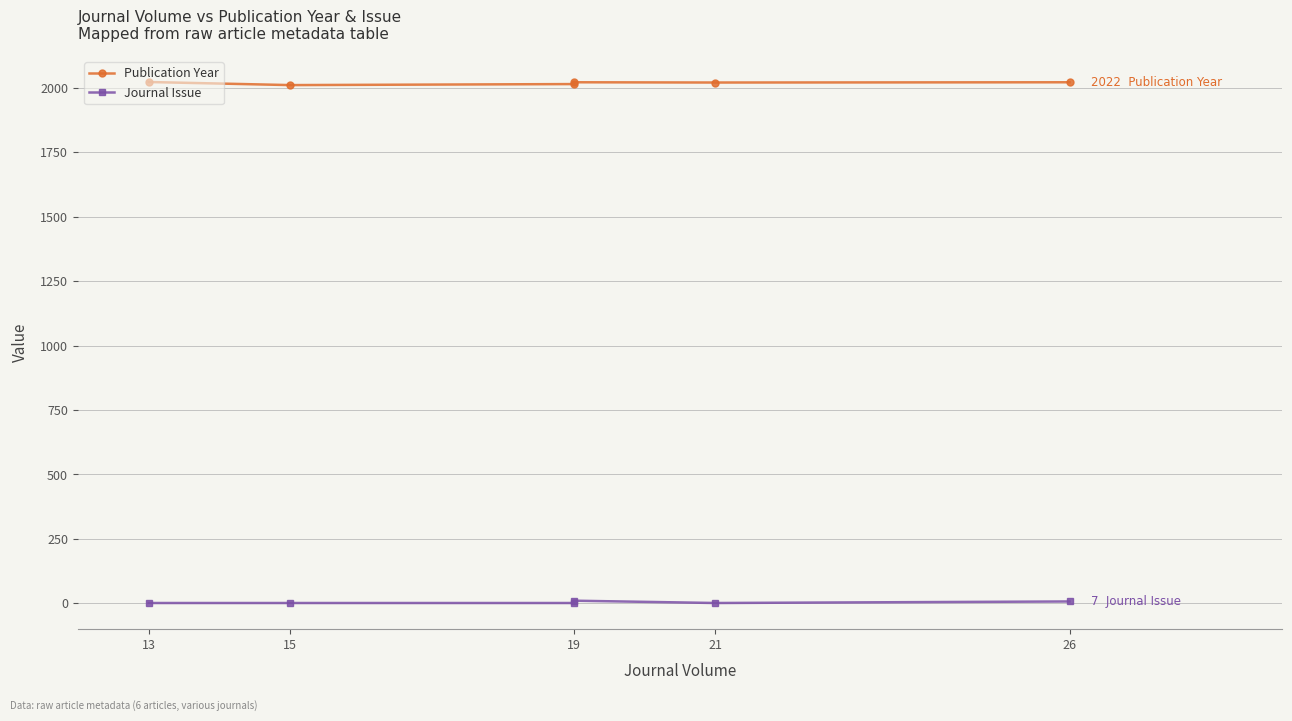

What is the total value across all series at 13?

2024